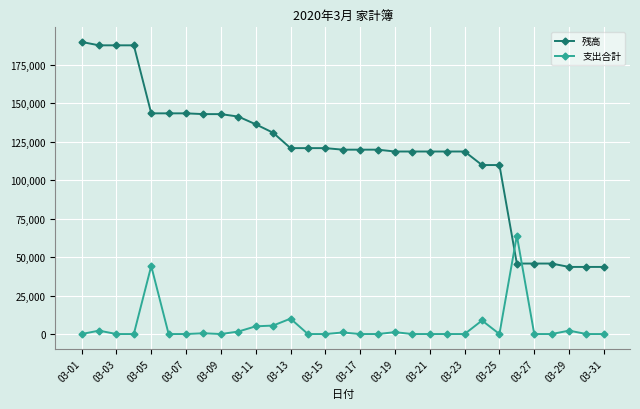

Which series has the widest spread of values?

残高